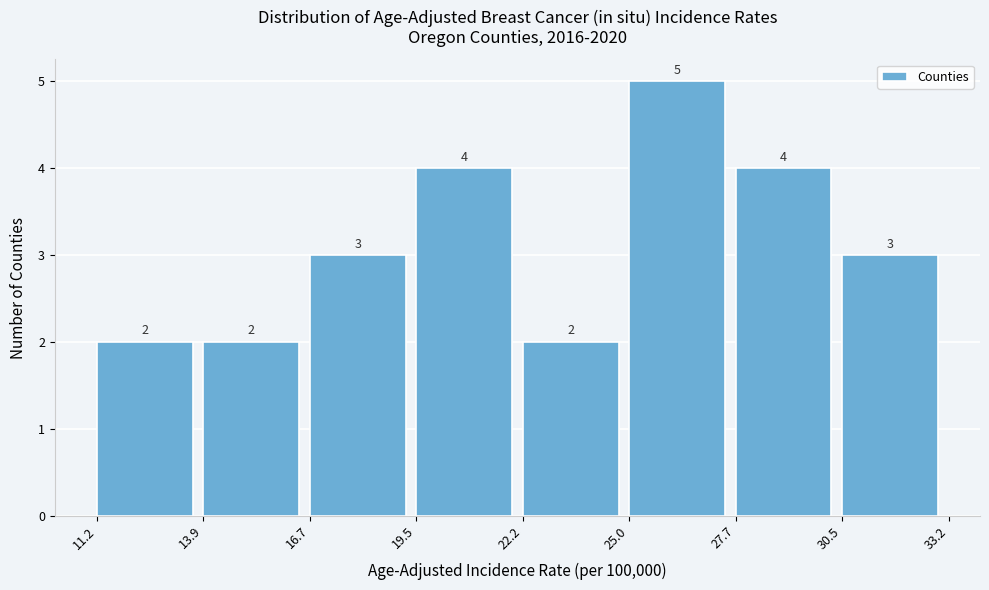

Reading left to right, list every bar in this chart as the range it spans on the x-axis followed by its height.

11.2 to 13.9: 2
13.9 to 16.7: 2
16.7 to 19.5: 3
19.5 to 22.2: 4
22.2 to 25.0: 2
25.0 to 27.7: 5
27.7 to 30.5: 4
30.5 to 33.2: 3